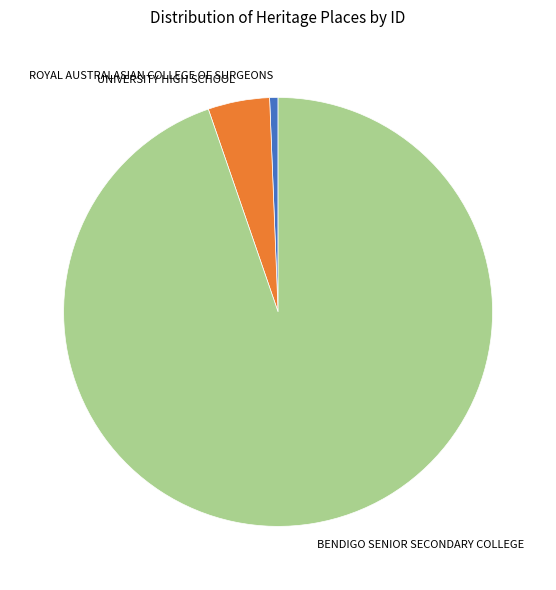

What is the largest slice in the pie chart?

BENDIGO SENIOR SECONDARY COLLEGE